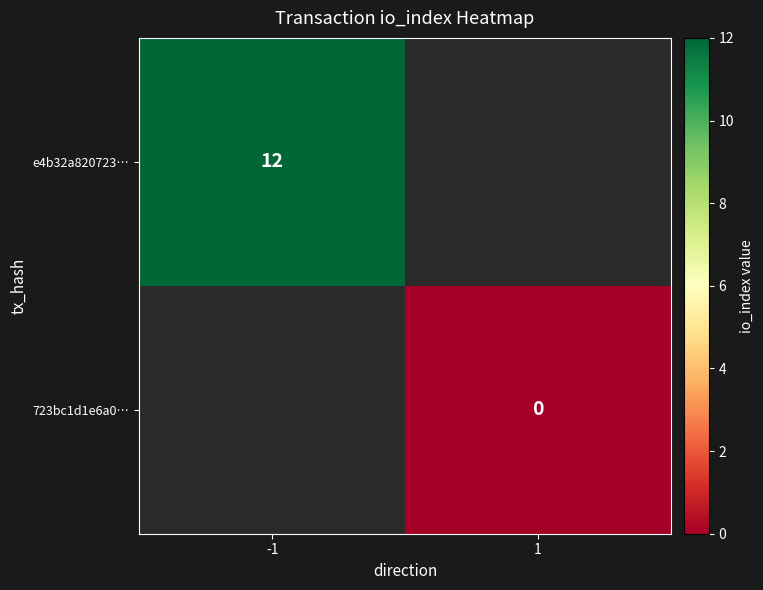

True or false: e4b32a820723… has a value of 8 at -1.

False